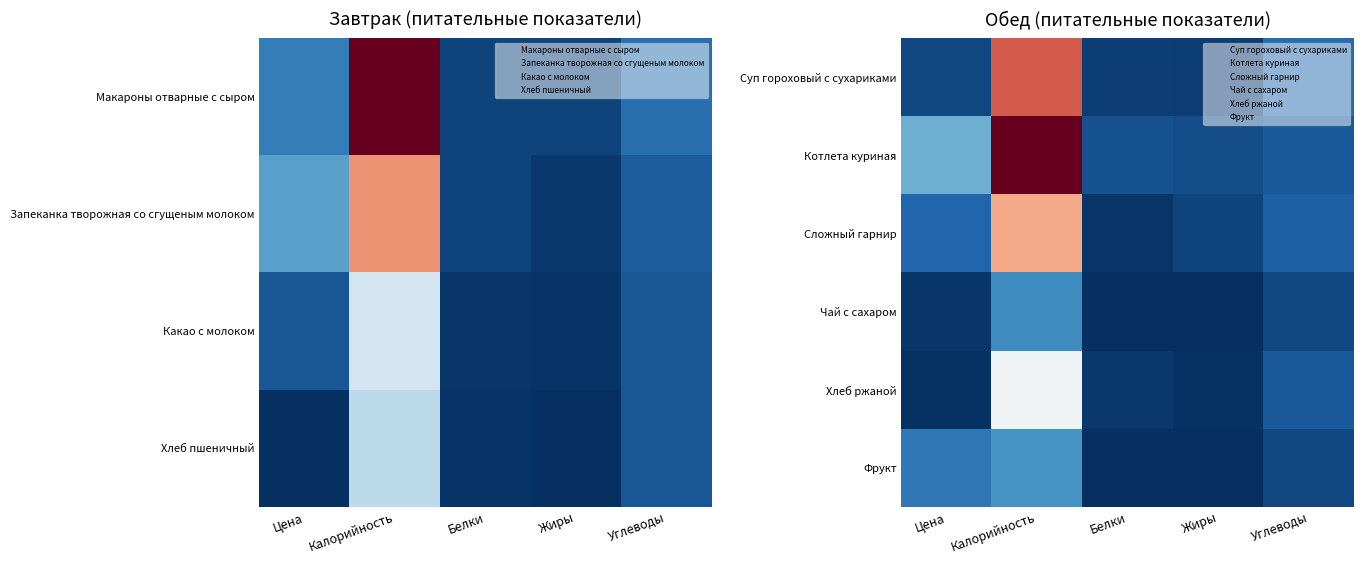

Which label corresponds to the largest value in the chart?

Калорийность